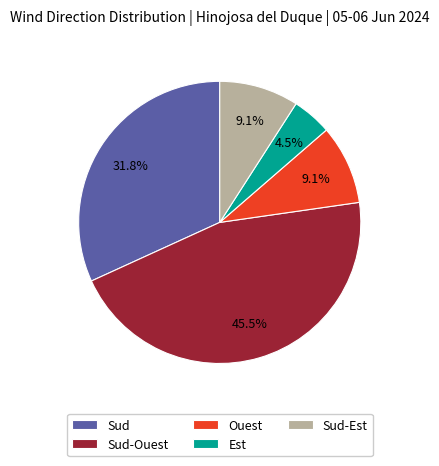

To the nearest percent, what portion does Sud represent?

32%